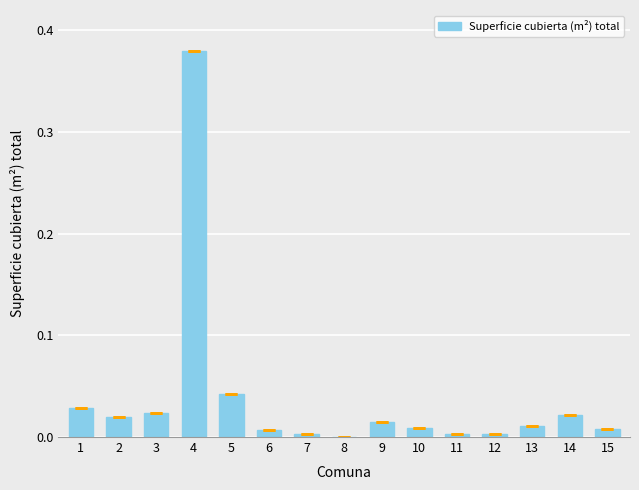

Which label corresponds to the largest value in the chart?

4